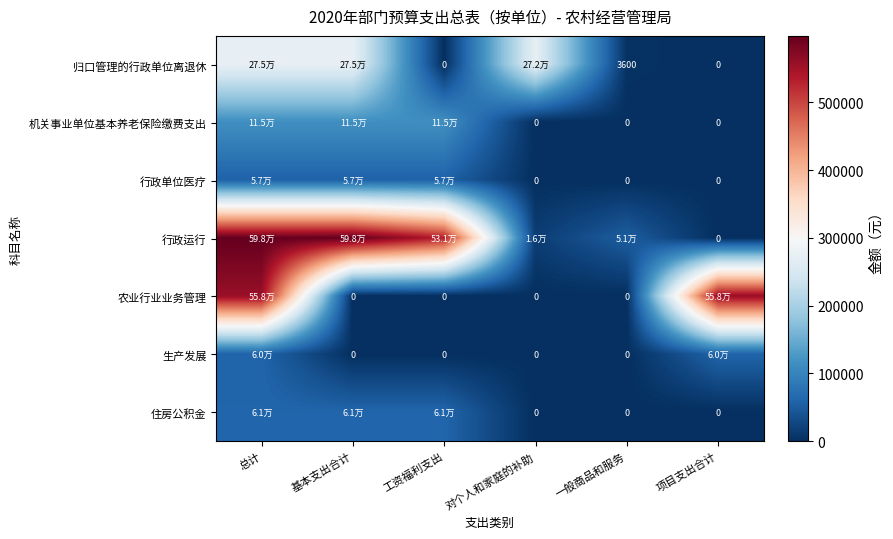

Rank the series at 工资福利支出 from lowest to highest value.

归口管理的行政单位离退休, 农业行业业务管理, 生产发展, 行政单位医疗, 住房公积金, 机关事业单位基本养老保险缴费支出, 行政运行